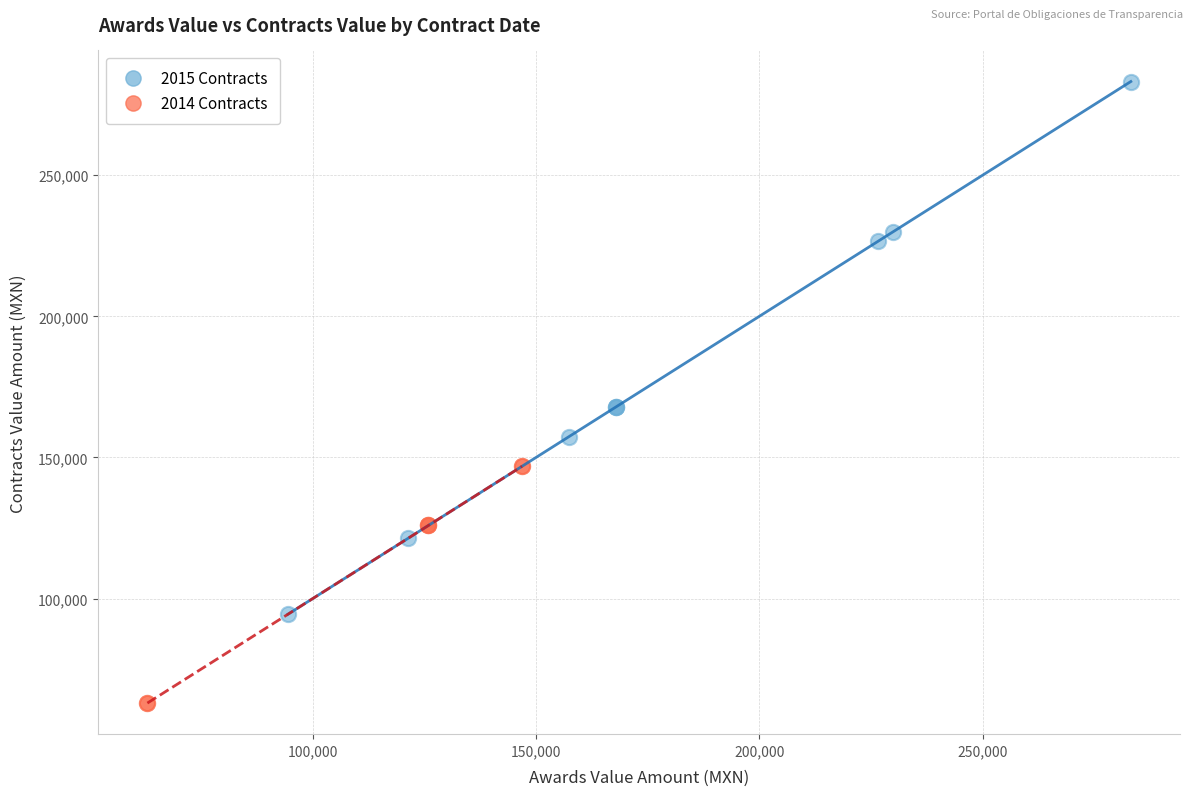

Which series contains the lowest Y value?

2014 Contracts